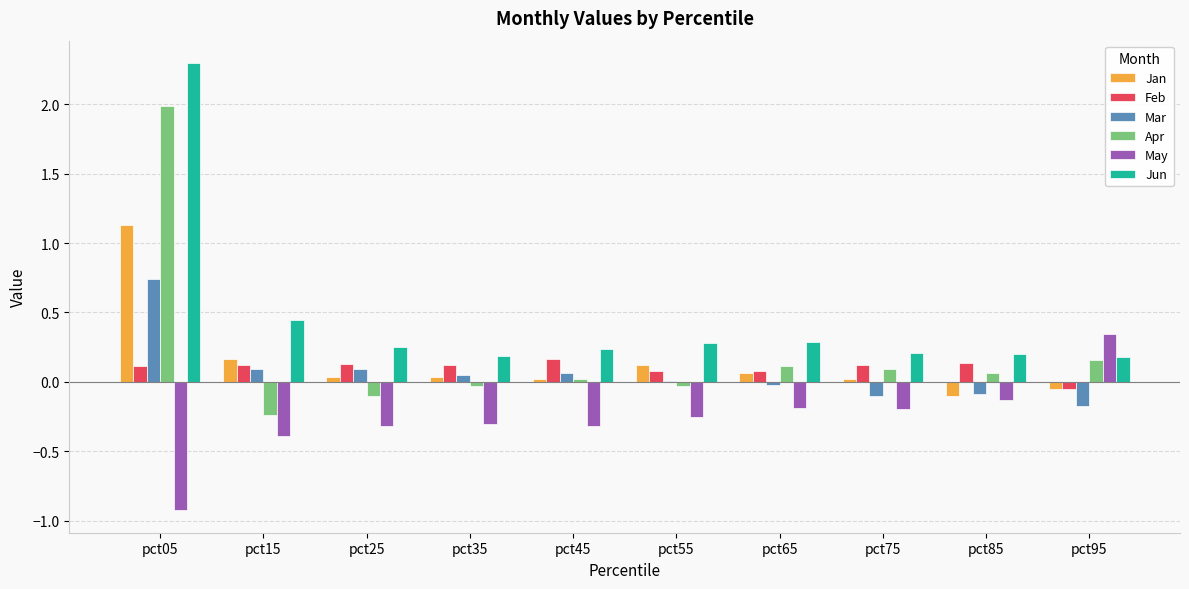

What is the sum of all Jun values?

4.6